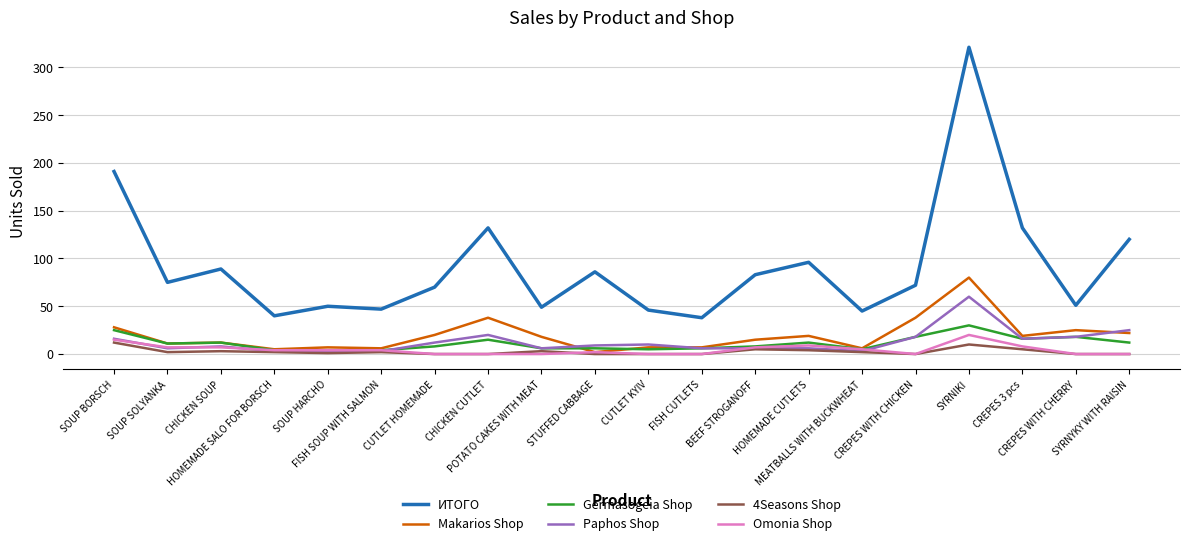

Which series has the widest spread of values?

ИТОГО